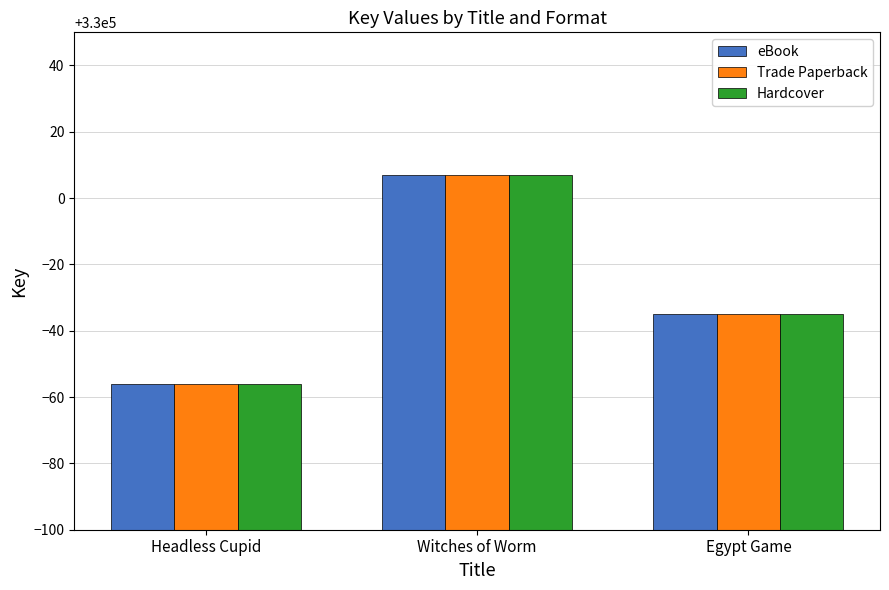

Does the chart contain stacked bars?

No